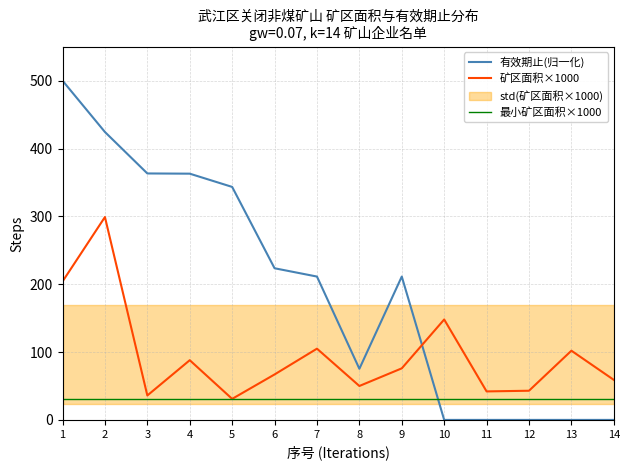

Which series has the widest spread of values?

有效期止(归一化)